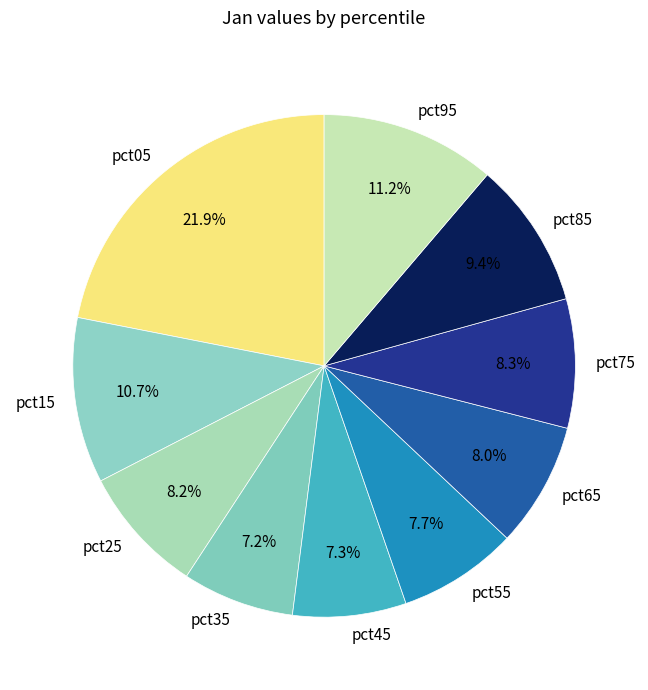

To the nearest percent, what percentage of the pie is pct55?

8%